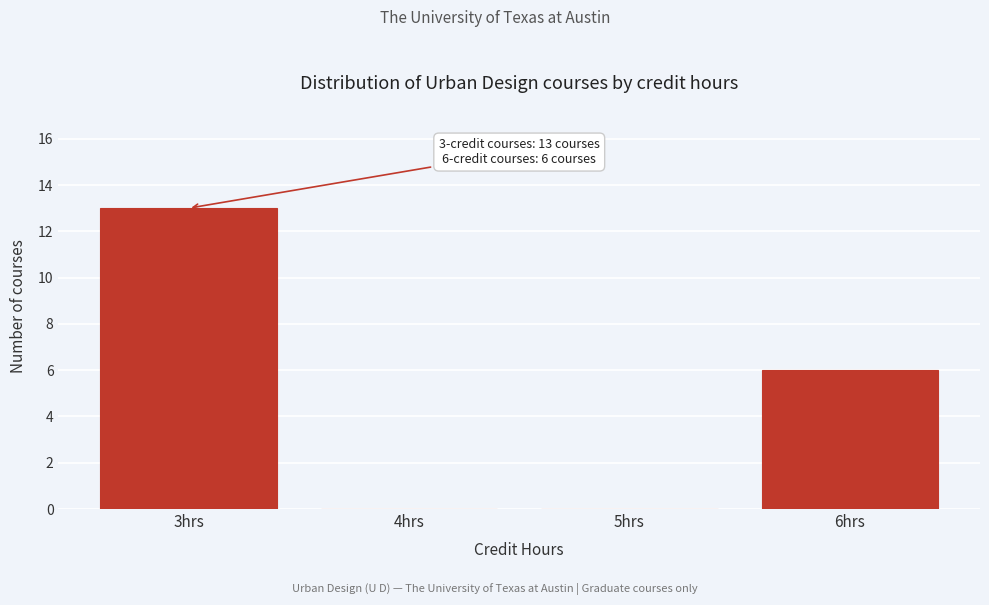

Which range on the x-axis has the tallest bar?

2.5 to 3.5